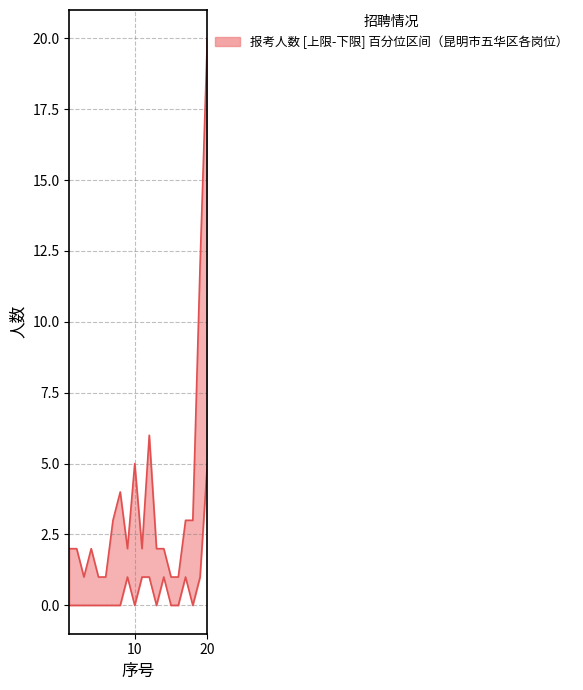

True or false: 报考人数 and 缴费人数 cross at least once.

False